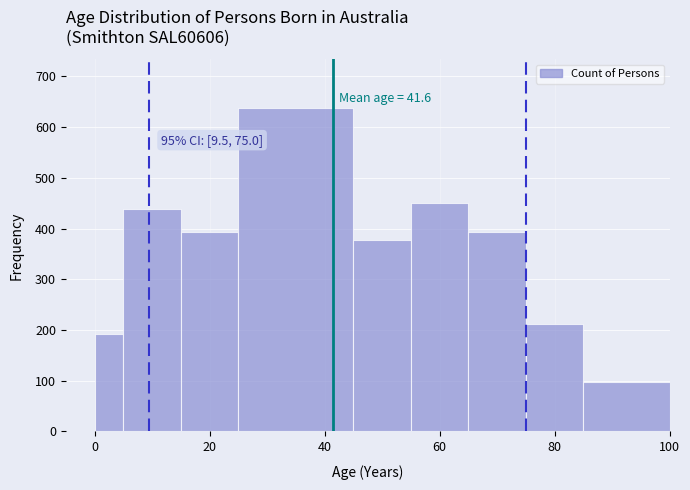

Read against the x-axis, roughly where is the centre of the tallest bar?

36